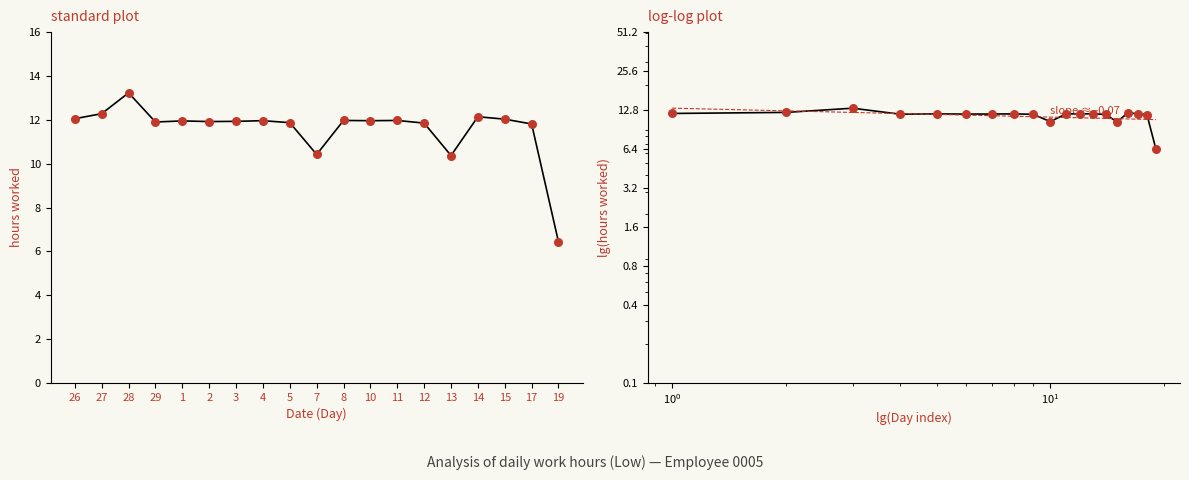

Which has a higher value, 11 or 15?

15